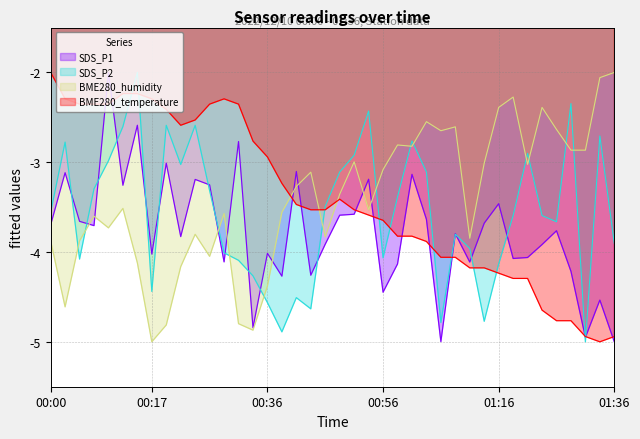

What is the lowest value of the SDS_P2 series?

-5.0